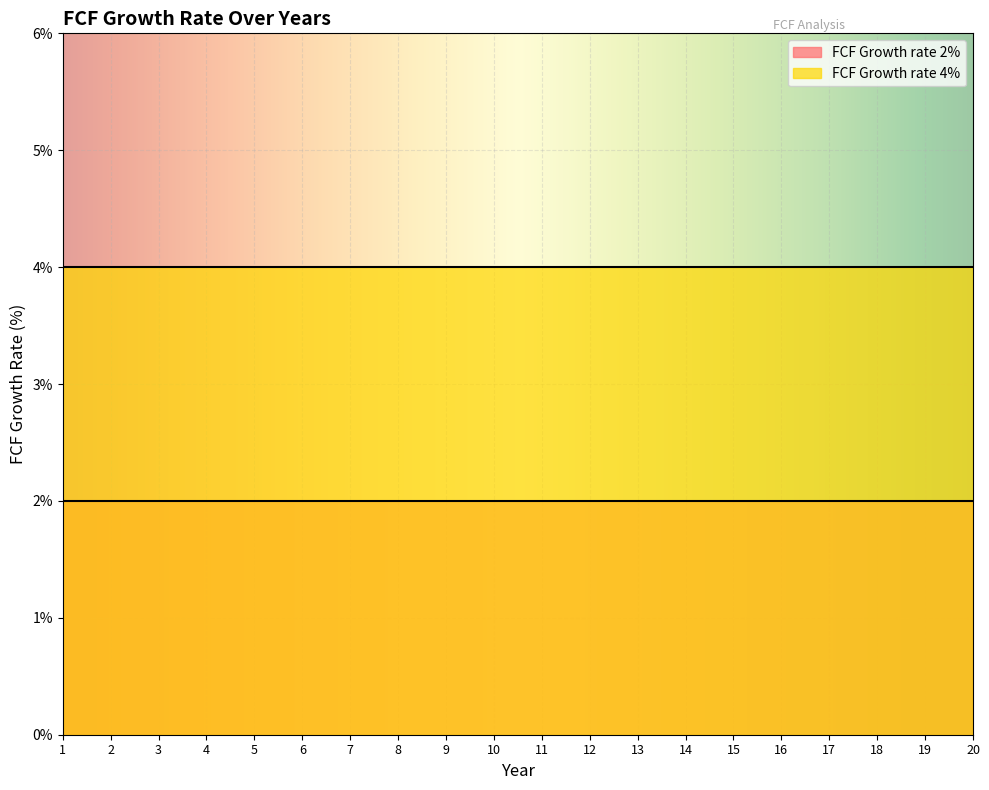

List the labels in order of FCF Growth rate 2% value, largest first.

1, 2, 3, 4, 5, 6, 7, 8, 9, 10, 11, 12, 13, 14, 15, 16, 17, 18, 19, 20